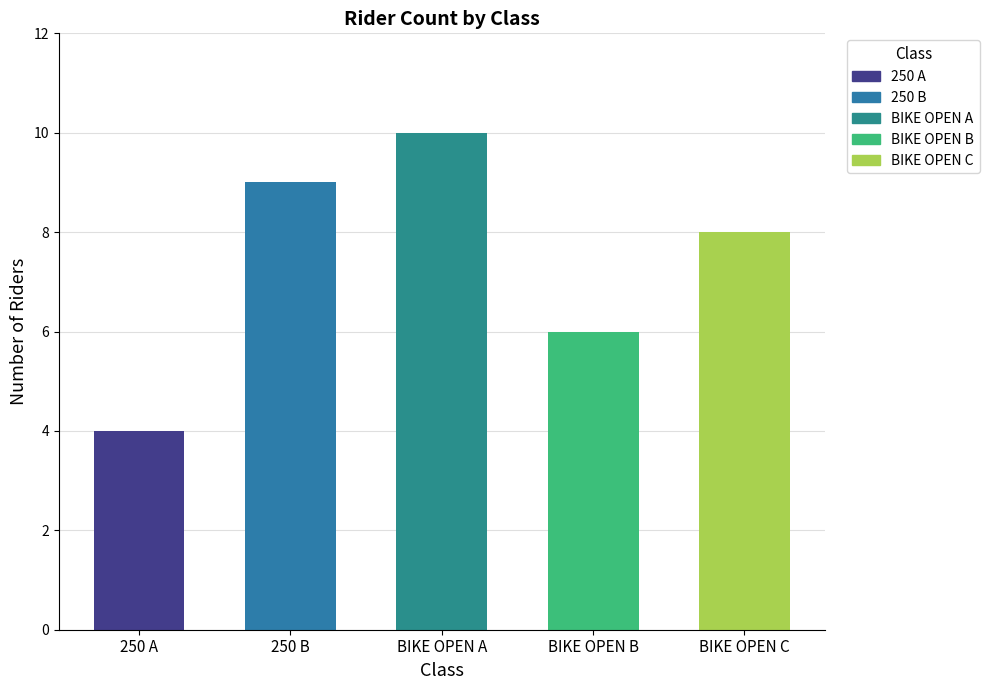

Reading right to left, extract all data points from this chart.

BIKE OPEN C=8	BIKE OPEN B=6	BIKE OPEN A=10	250 B=9	250 A=4